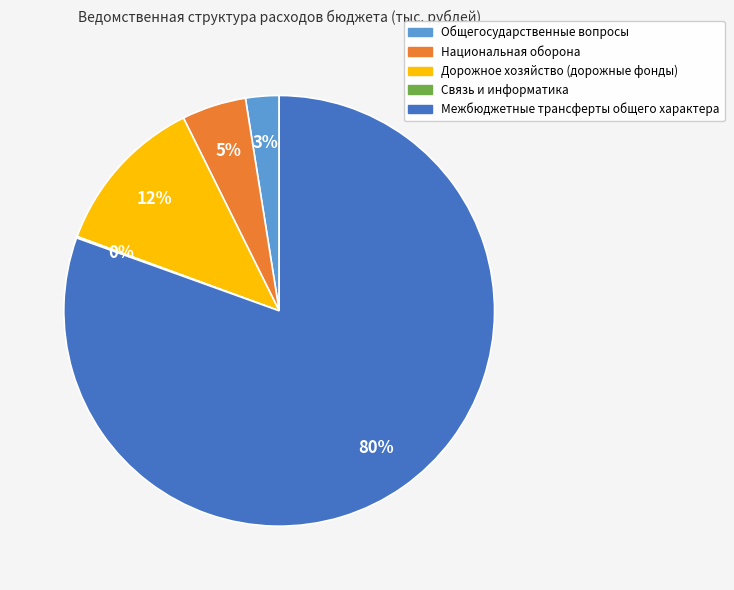

Does Национальная оборона account for over 50% of the chart?

No